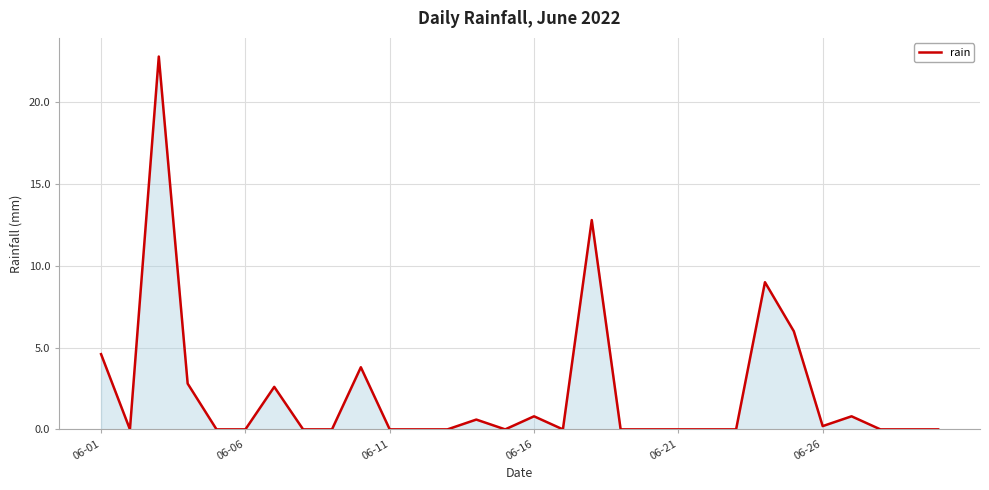

What is the maximum value shown in the chart?

22.8